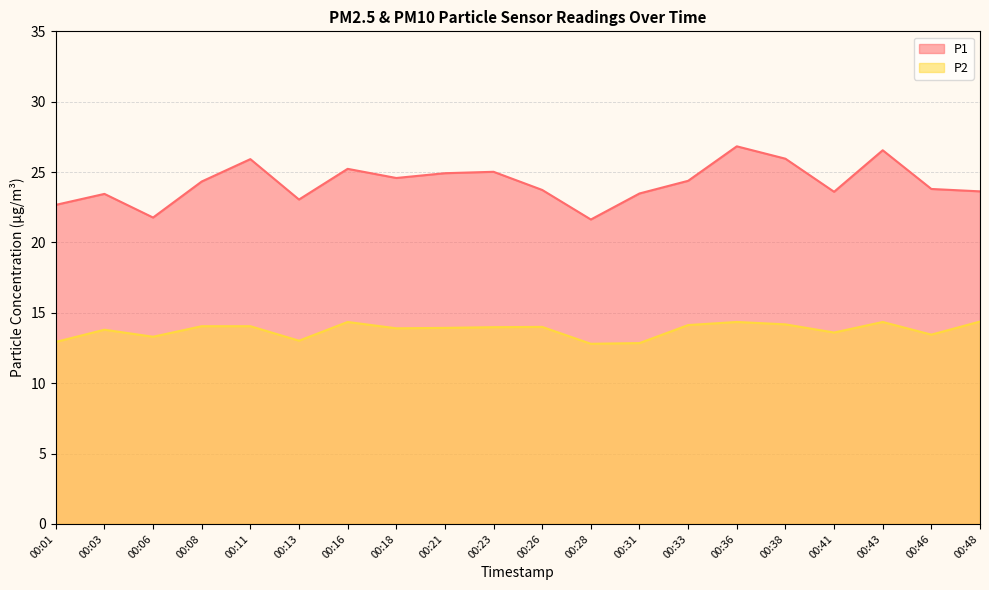

Which series has the largest total across all categories?

P1